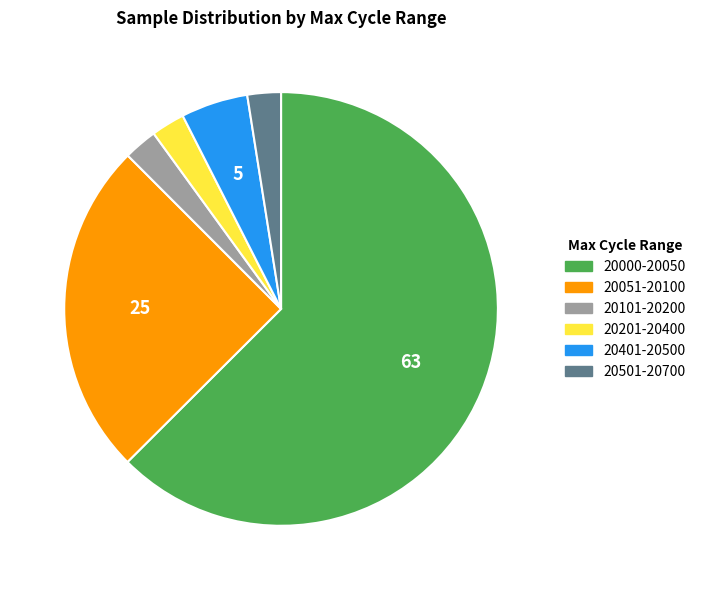

Is there any slice that represents more than half of the pie?

Yes